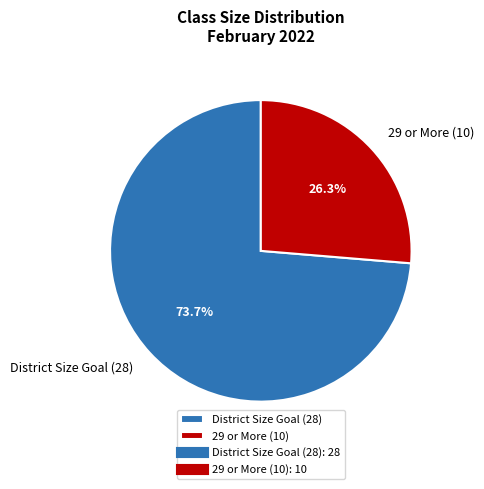

Rank the categories by value from highest to lowest.

District Size Goal (28), 29 or More (10)